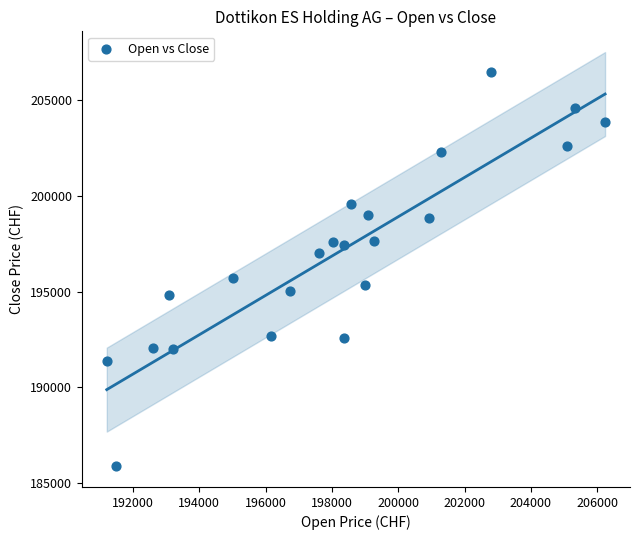

What Y value in the scatter plot is closest to 196181?

195722